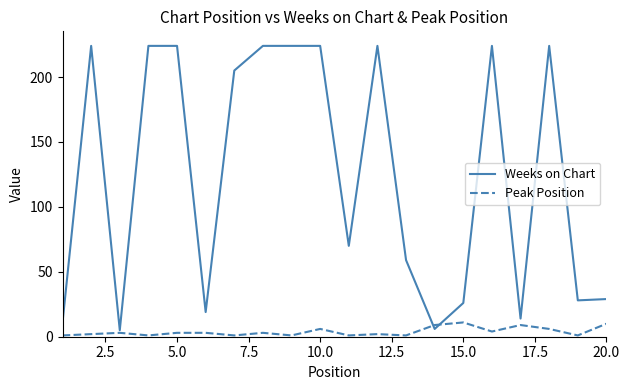

How many distinct data groups are displayed?

2